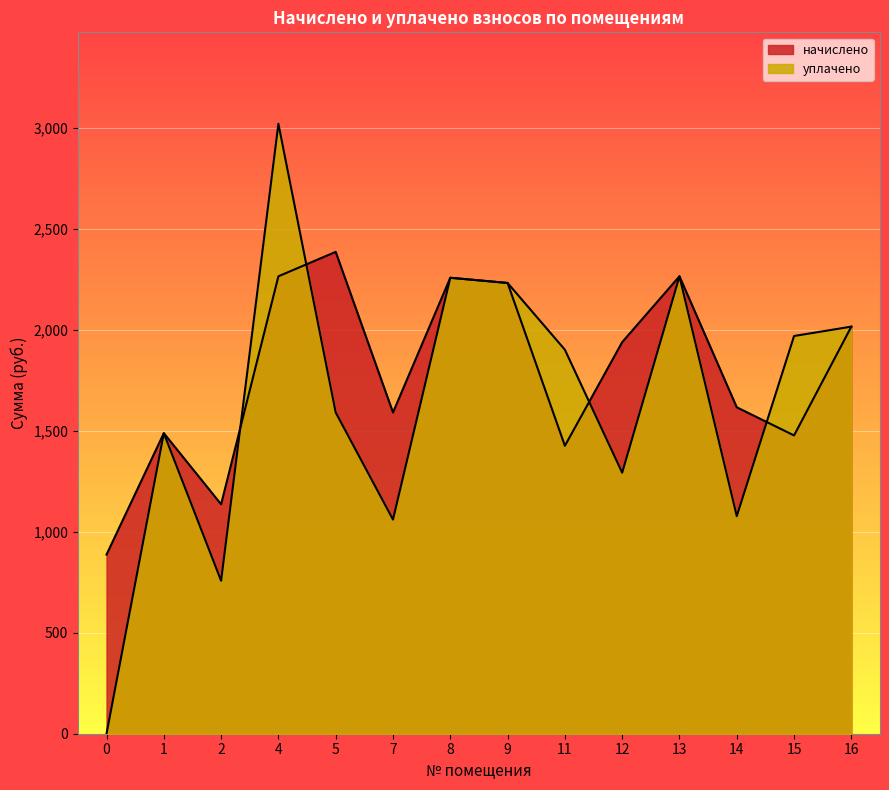

How many values in the начислено series exceed 1939?

7